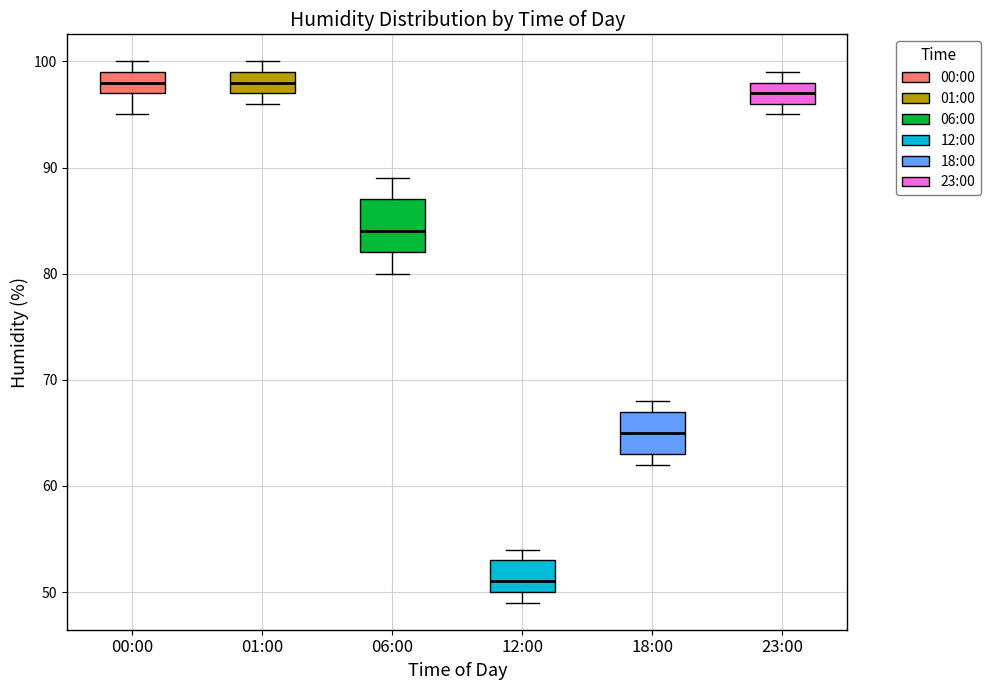

Comparing the boxes themselves (not the whiskers), which one is the tallest?

06:00